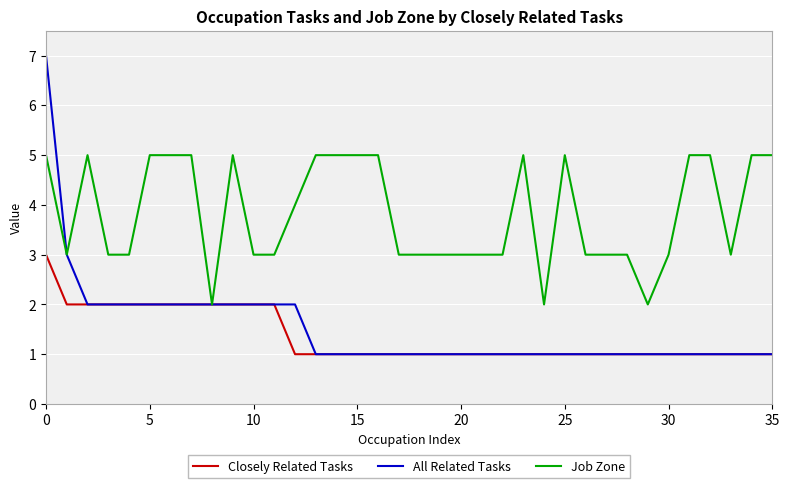

What is the greatest value displayed?

7